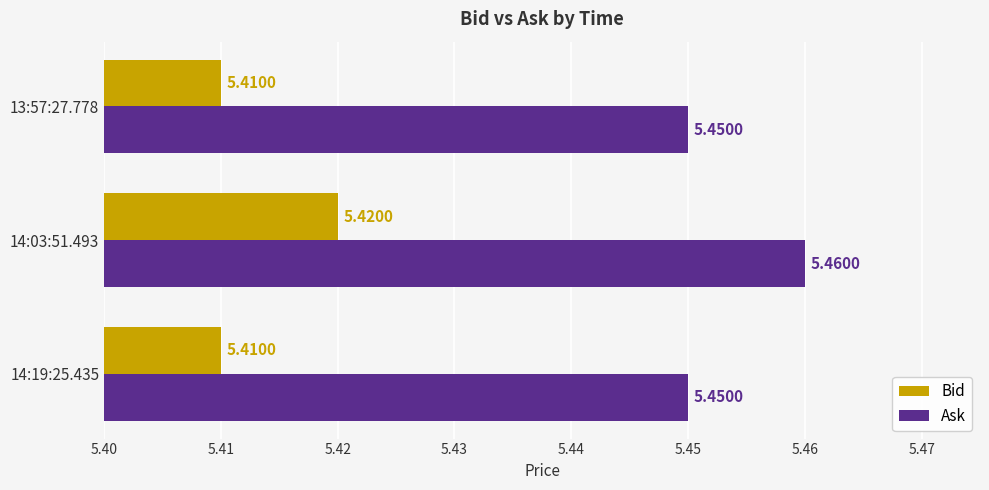

At which category is the sum across all series the highest?

14:03:51.493